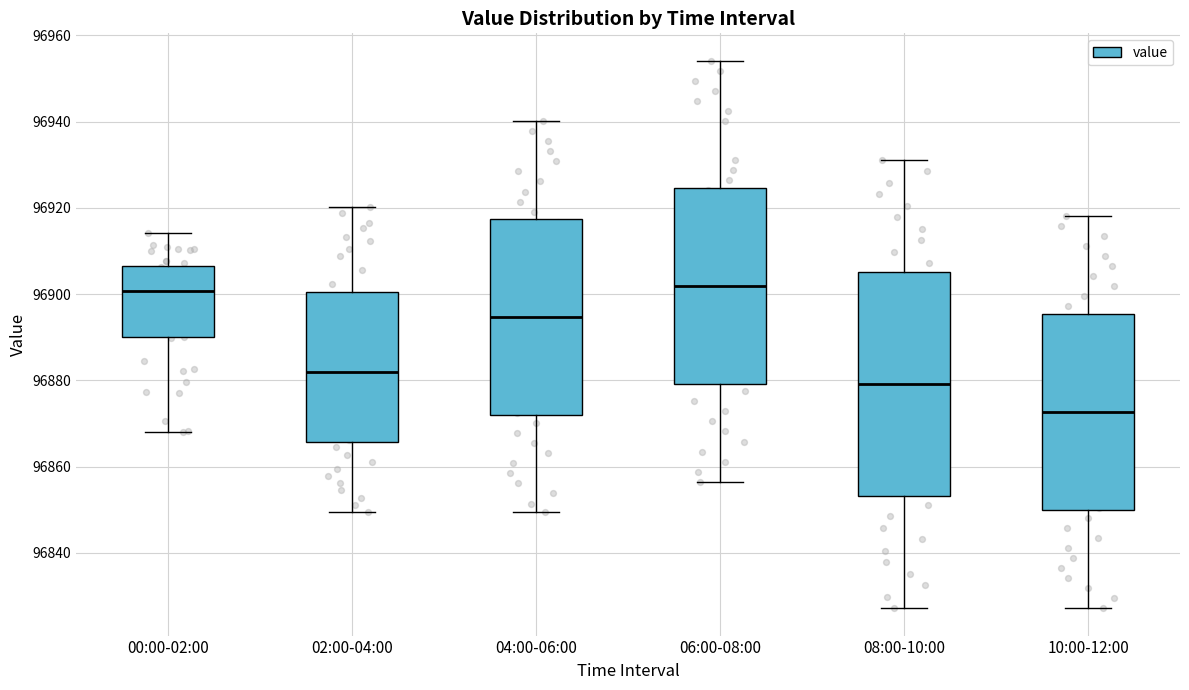

Comparing the boxes themselves (not the whiskers), which one is the tallest?

08:00-10:00